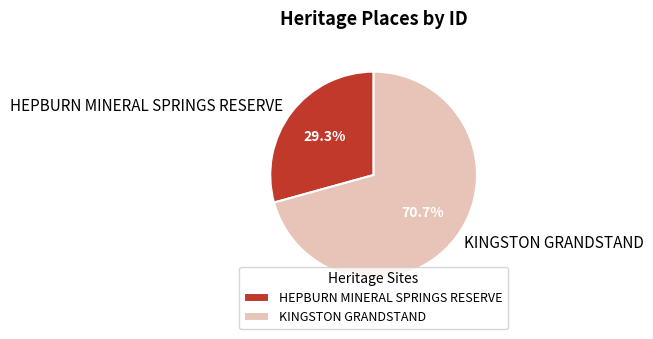

Does any single category account for the majority?

Yes